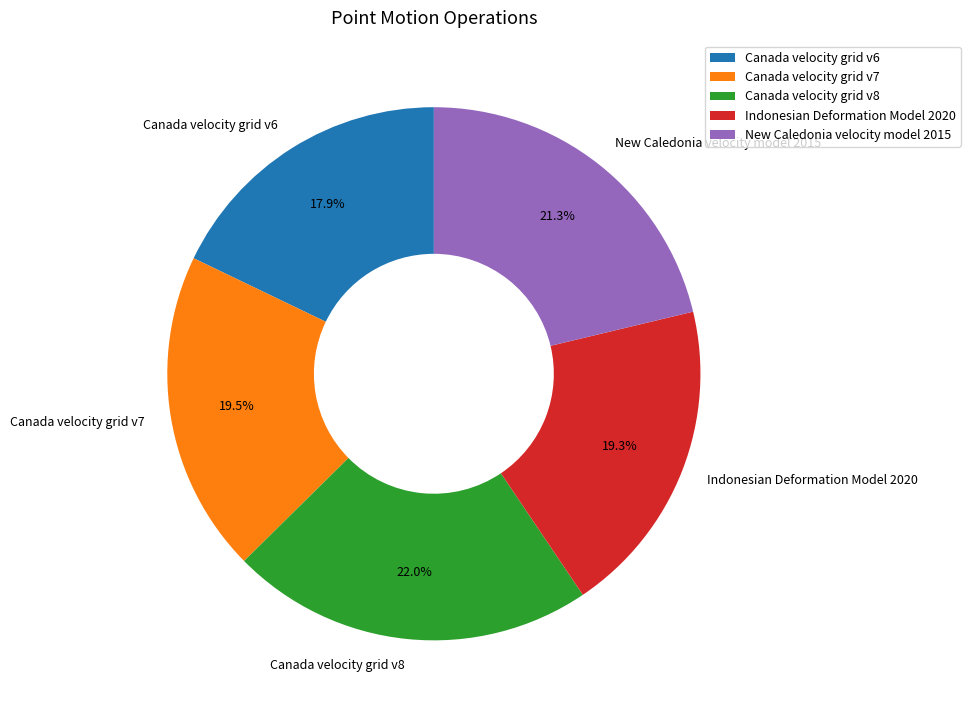

What percentage do Indonesian Deformation Model 2020 and Canada velocity grid v6 together represent?

37.2%